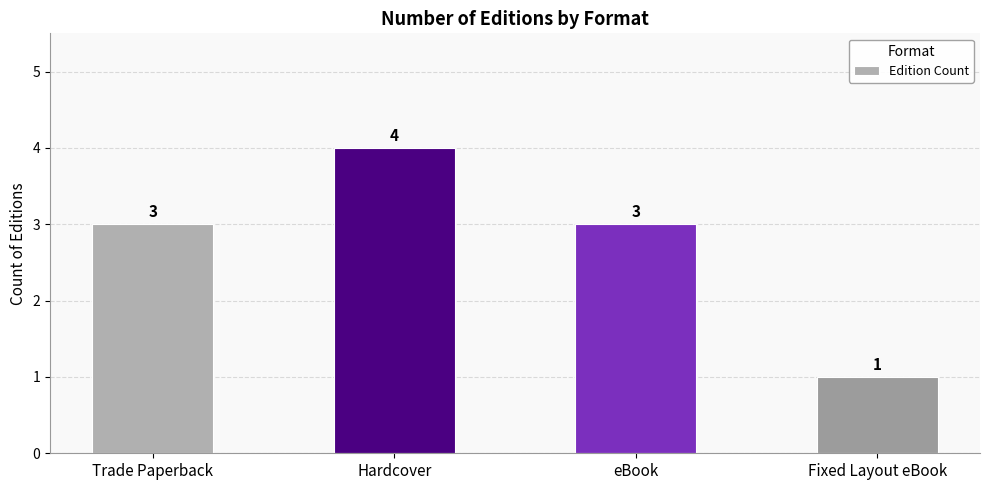

Reading left to right, what are all the values shown in this chart?

Trade Paperback=3	Hardcover=4	eBook=3	Fixed Layout eBook=1